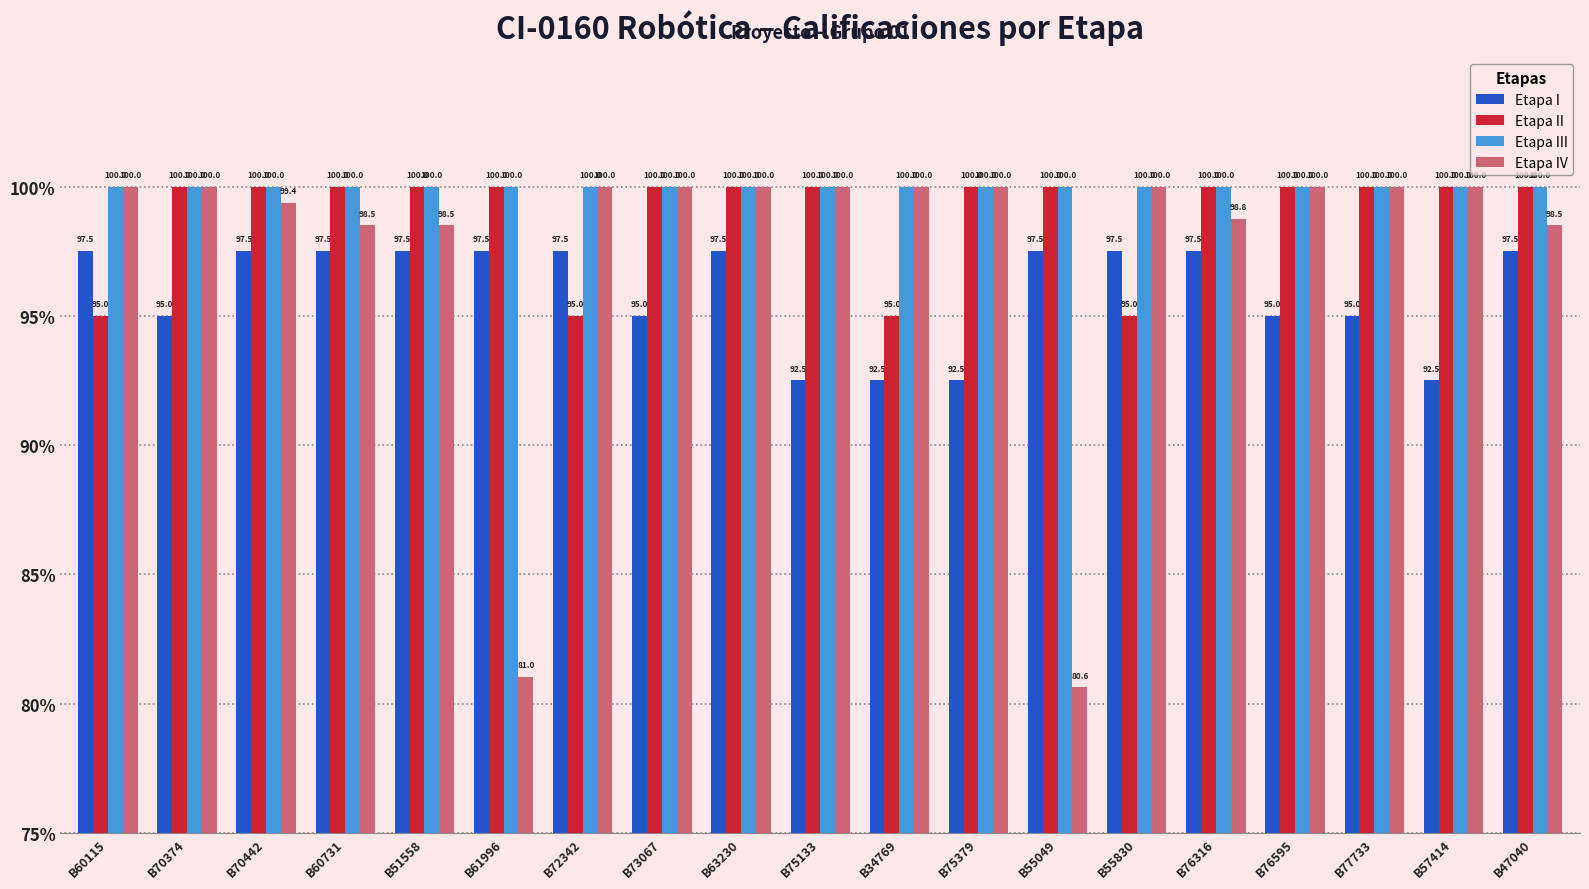

How many groups of bars are there?

19